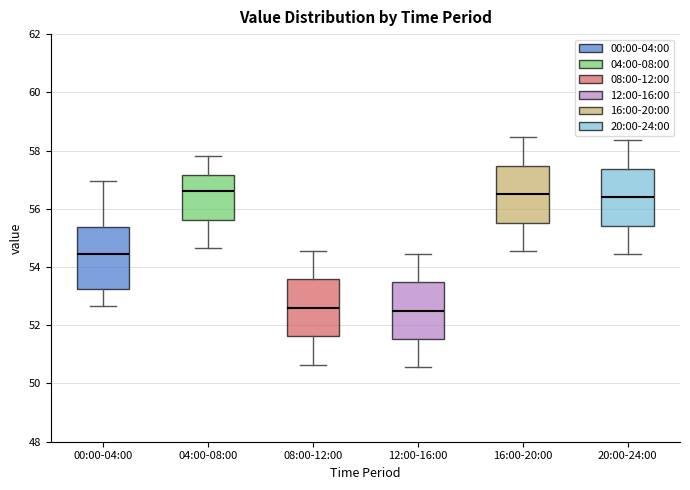

Reading left to right, transcribe this box plot: for each box, give where its median line is, the range the box spans, and where its two whiskers end, as read against the y-axis. The values are not printed on the chart, so give them approximately, as read against the axis.

00:00-04:00: median 54.4, box 53.2 to 55.4, whiskers 52.6 to 57.0
04:00-08:00: median 56.6, box 55.6 to 57.2, whiskers 54.6 to 57.8
08:00-12:00: median 52.6, box 51.6 to 53.6, whiskers 50.6 to 54.6
12:00-16:00: median 52.6, box 51.6 to 53.4, whiskers 50.6 to 54.4
16:00-20:00: median 56.6, box 55.6 to 57.4, whiskers 54.6 to 58.4
20:00-24:00: median 56.4, box 55.4 to 57.4, whiskers 54.4 to 58.4